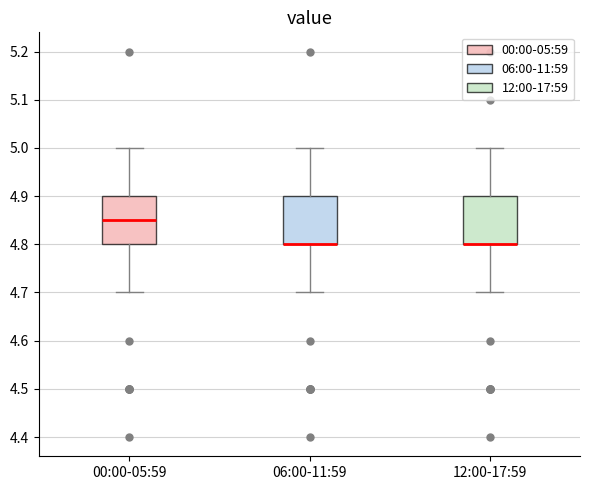

Where is the upper edge of the box for 12:00-17:59 on the y-axis? The values are not printed on the chart, so give them approximately, as read against the axis.

4.90